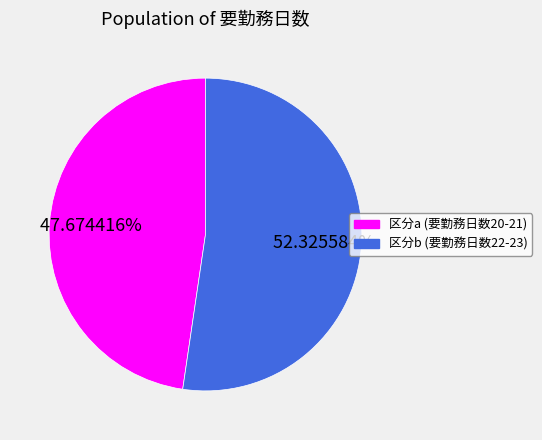

To the nearest percent, what is the difference between the largest and smallest slice percentages?

5%